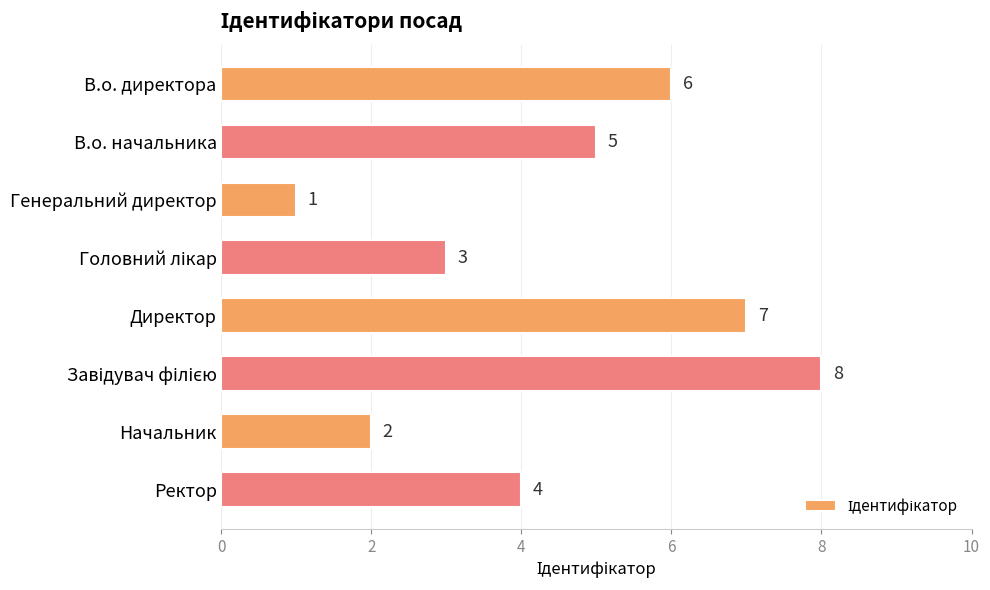

Reading top to bottom, list all the values displayed in this chart.

6	5	1	3	7	8	2	4